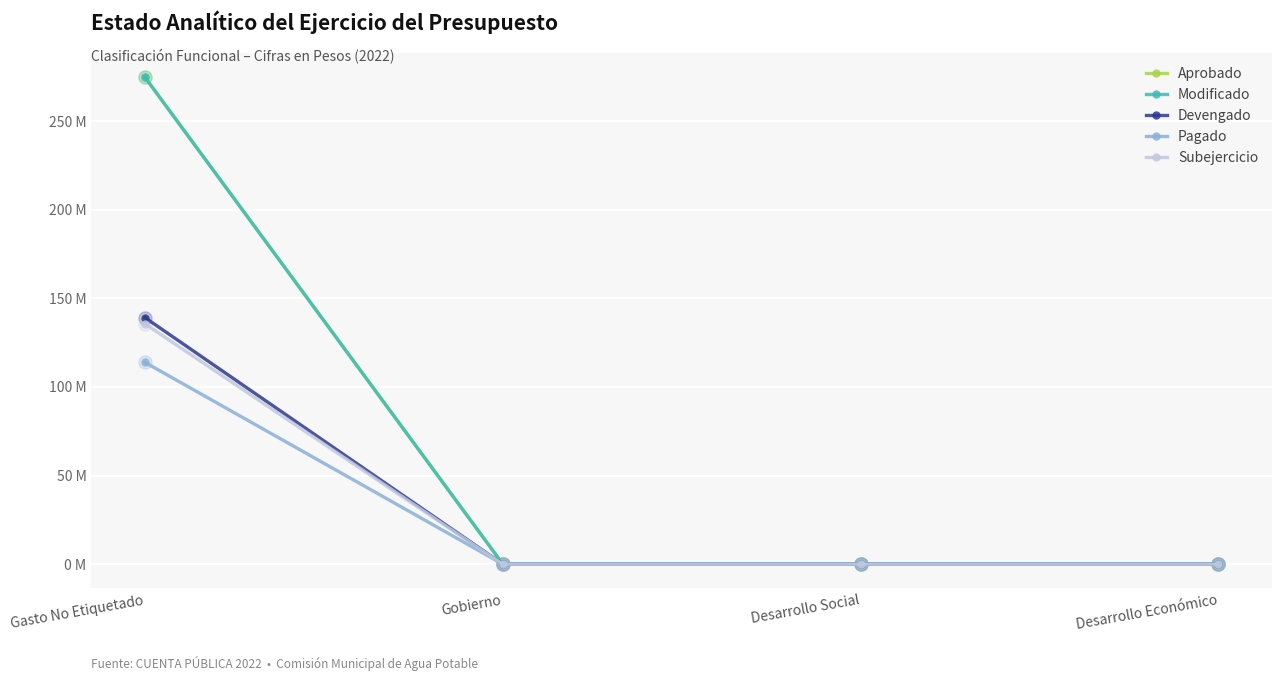

Is this an area chart (filled region under the line)?

No